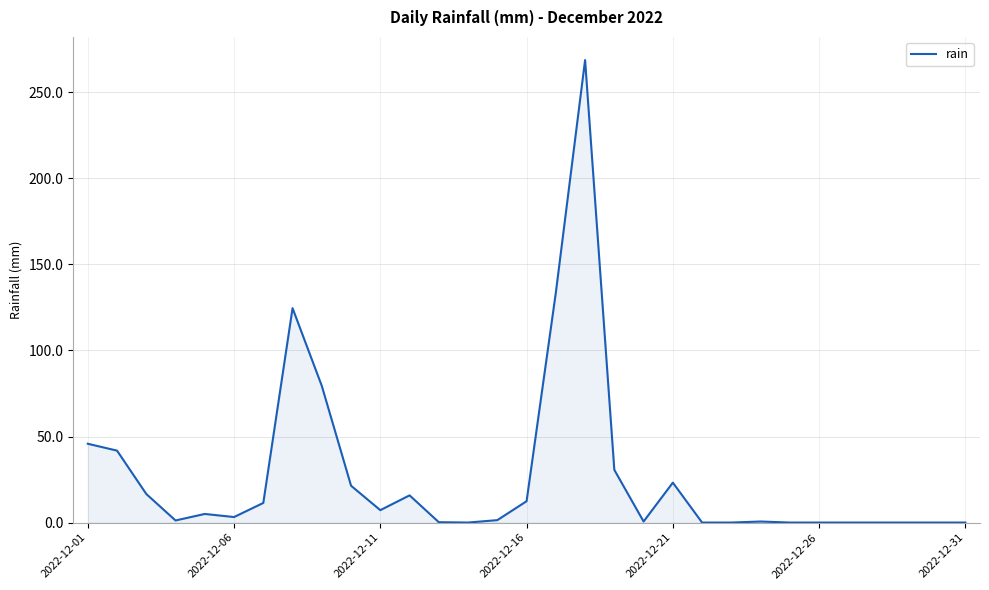

What is the greatest value displayed?

268.8